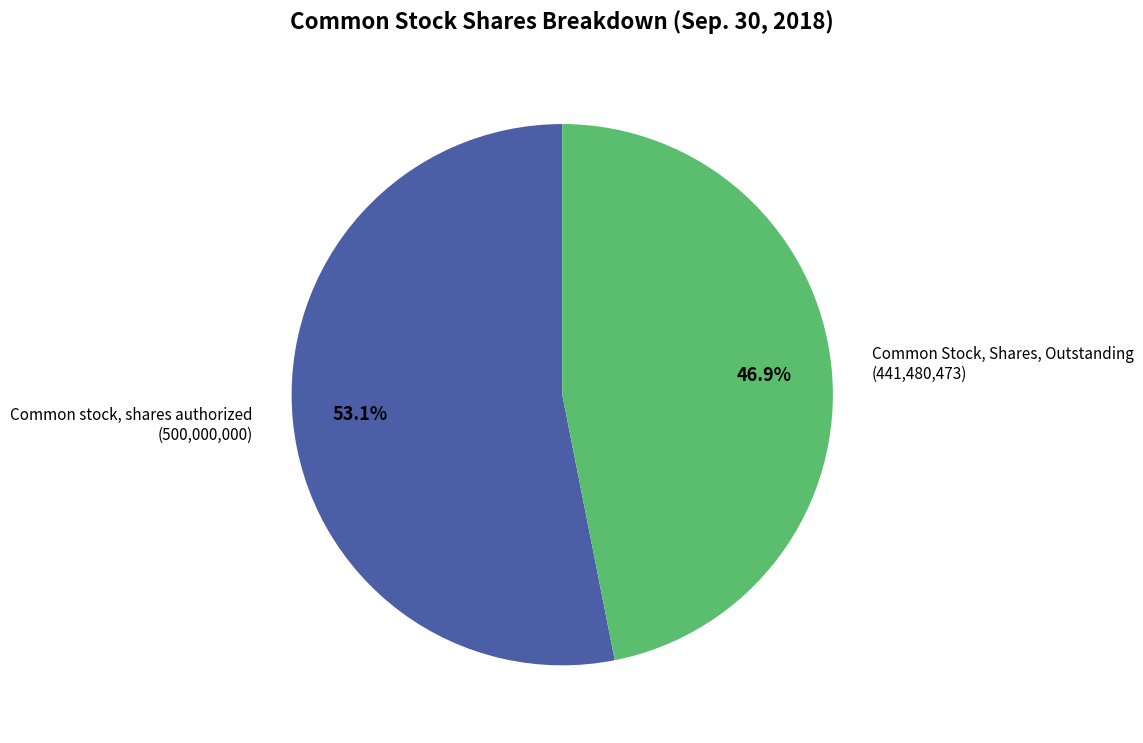

To the nearest percent, what percentage of the pie is Common stock, shares authorized?

53%